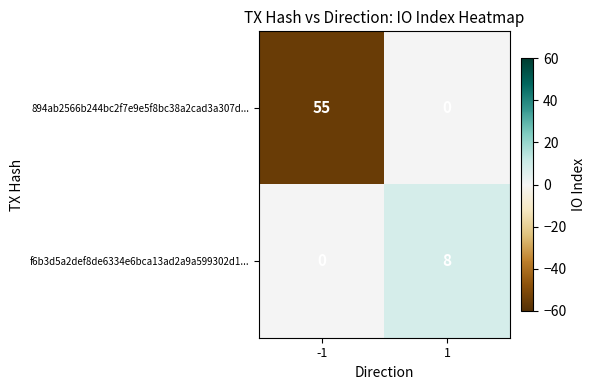

How many data points does each series have?

2